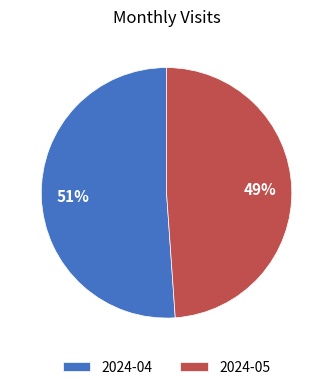

True or false: 2024-05 accounts for 62% of the total.

False